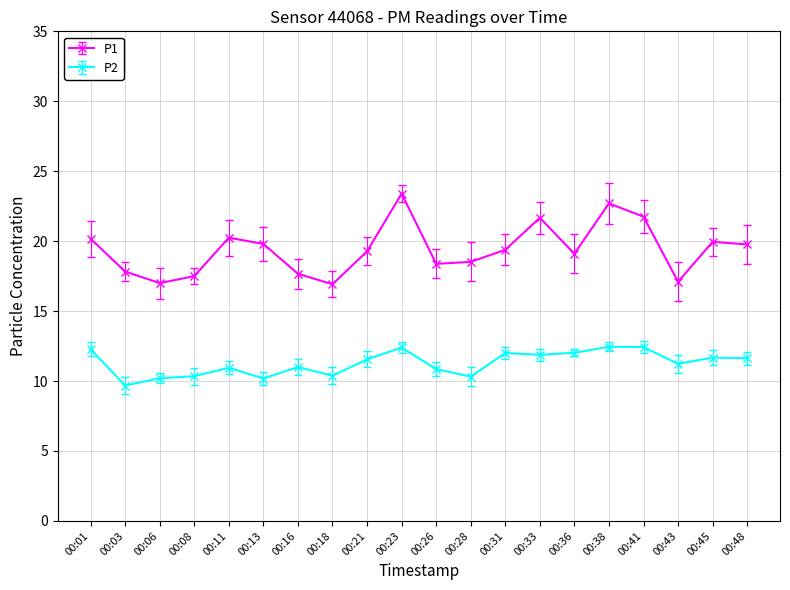

True or false: P2 and P1 cross at least once.

False